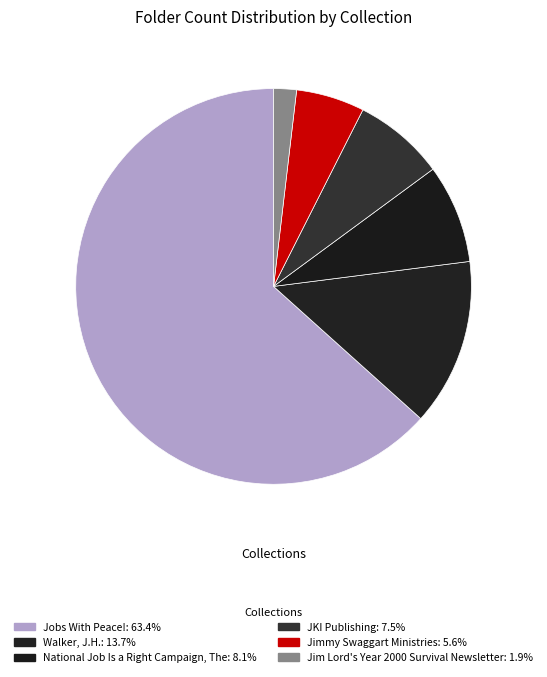

How many slices are in this pie chart?

6